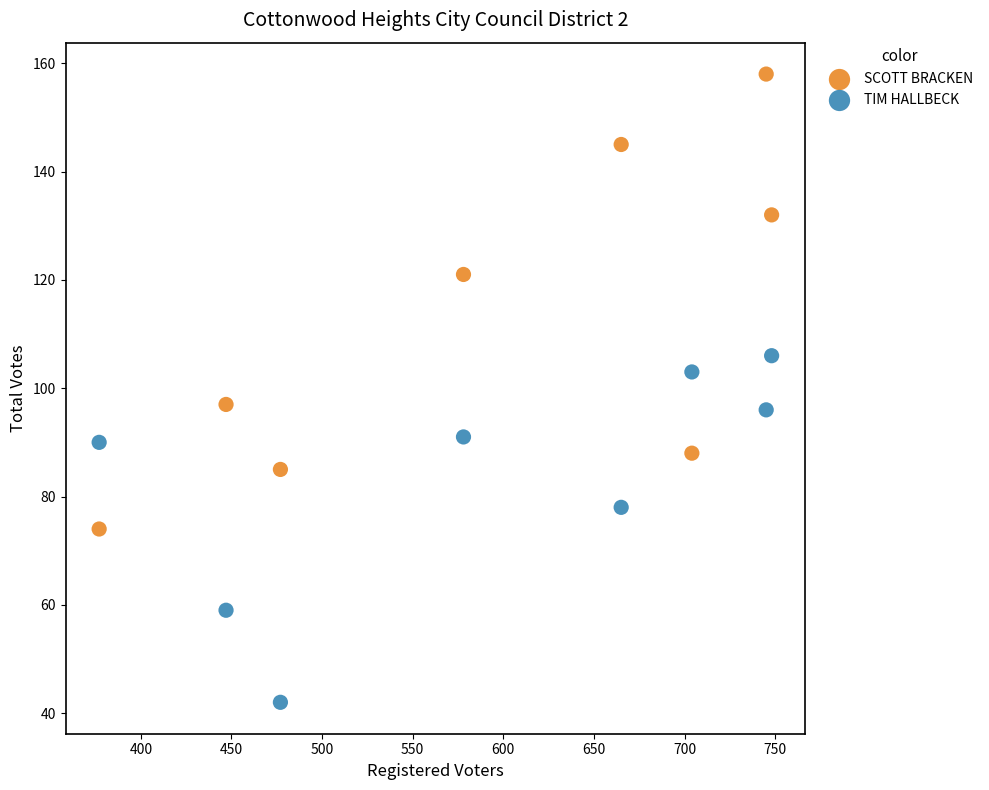

In the SCOTT BRACKEN series, what Y value is closest to 116?

121